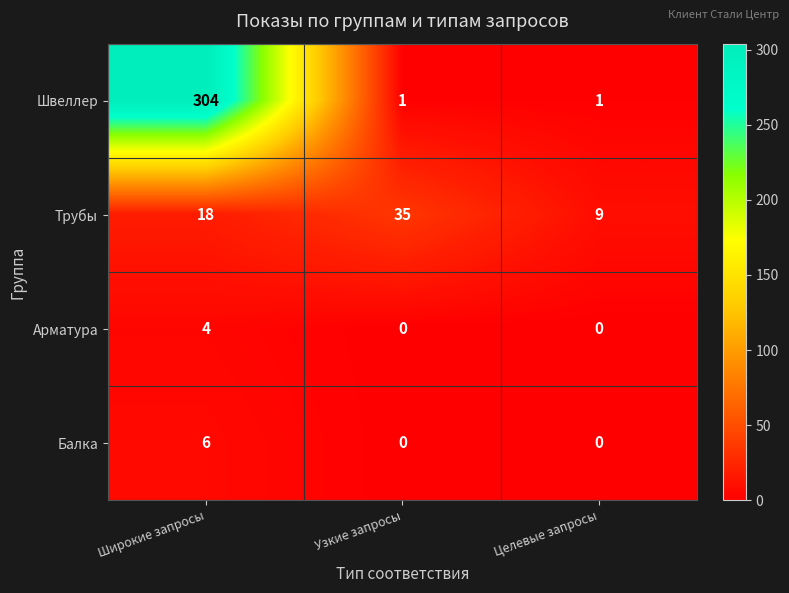

What is the difference between the Трубы values at Узкие запросы and Целевые запросы?

26